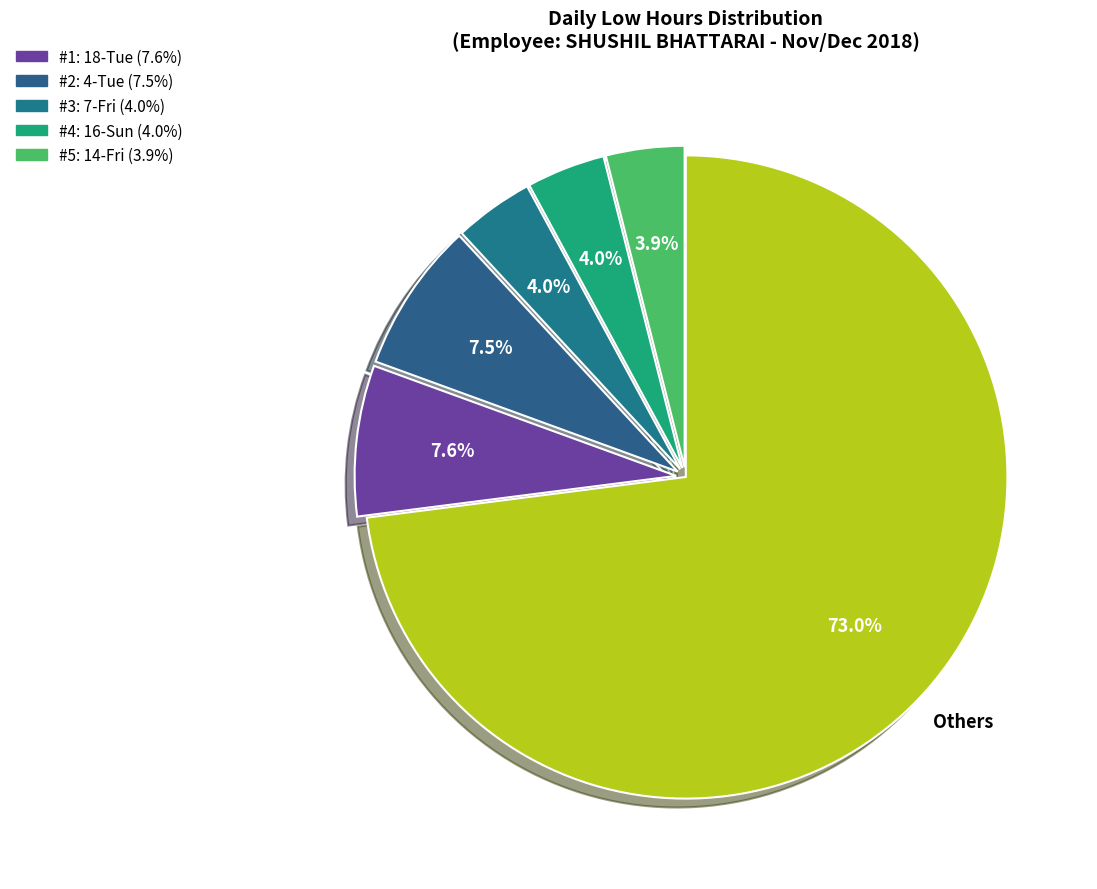

How many slices are in this pie chart?

6